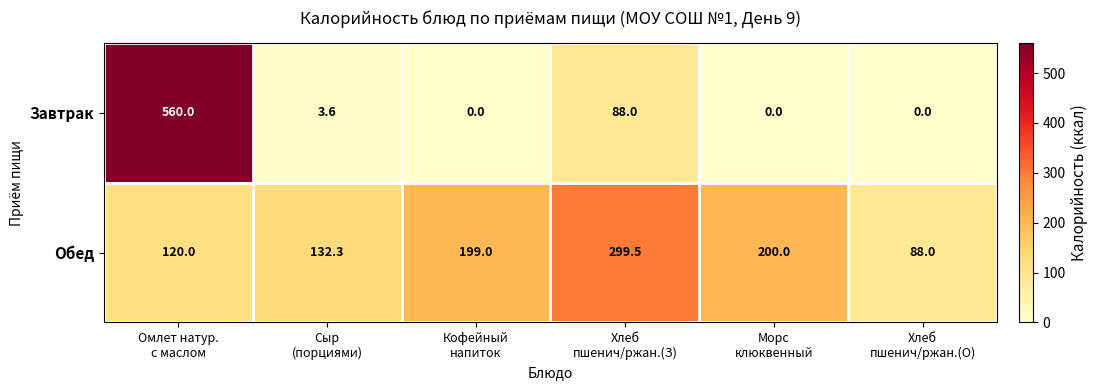

How many series are shown in this chart?

2